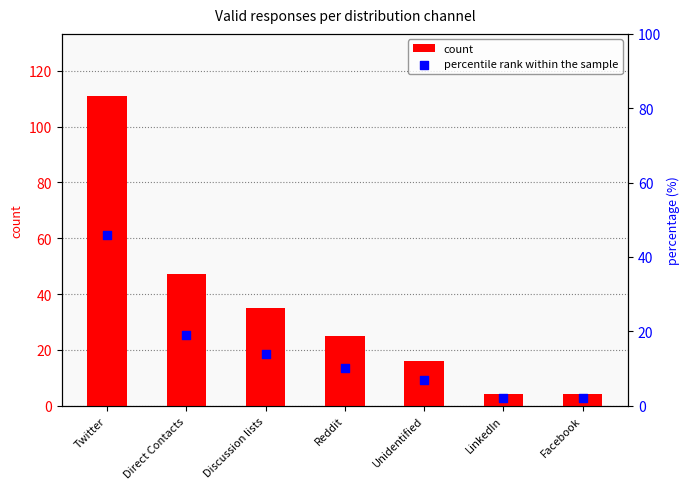

What are all the series names shown in the legend?

count, percentile rank within the sample